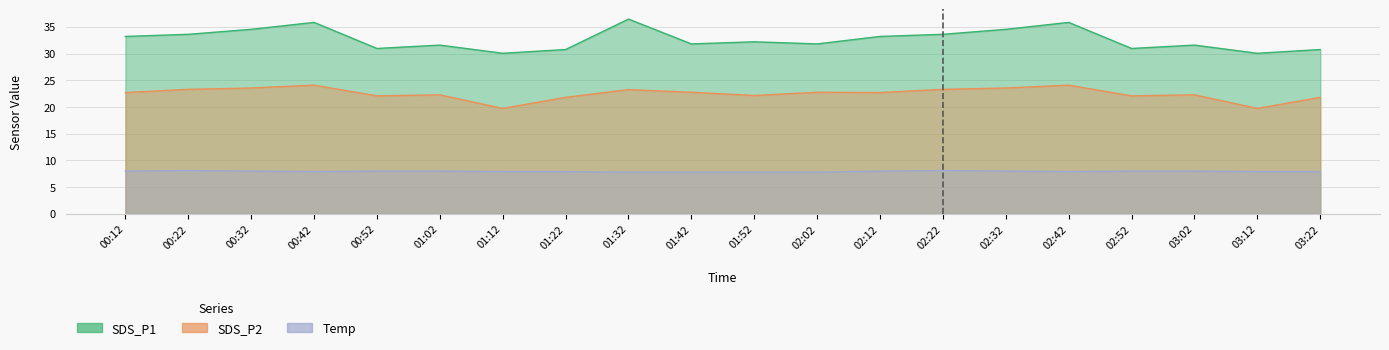

Which series has the largest total across all categories?

SDS_P1